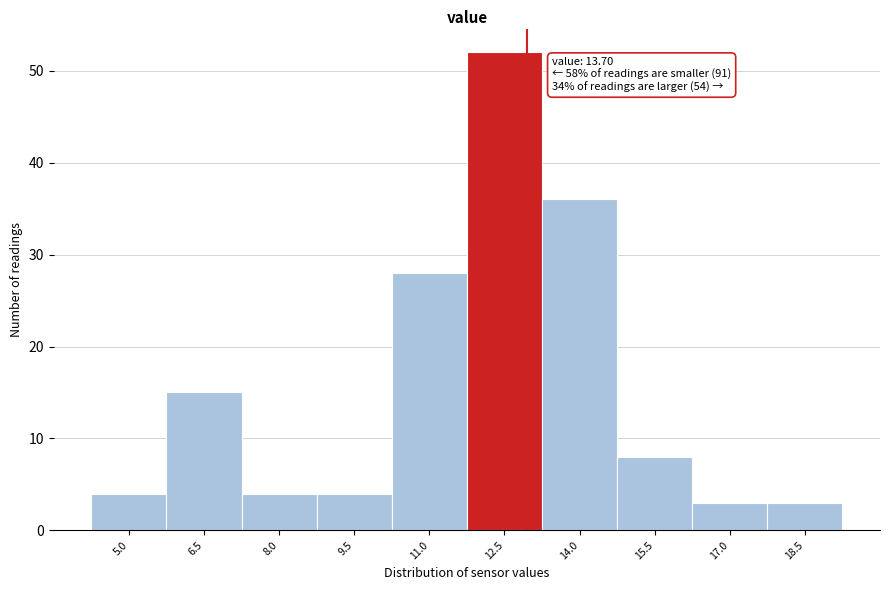

Reading right to left, list all the values displayed in this chart.

18.5=3	17.0=3	15.5=8	14.0=36	12.5=52	11.0=28	9.5=4	8.0=4	6.5=15	5.0=4